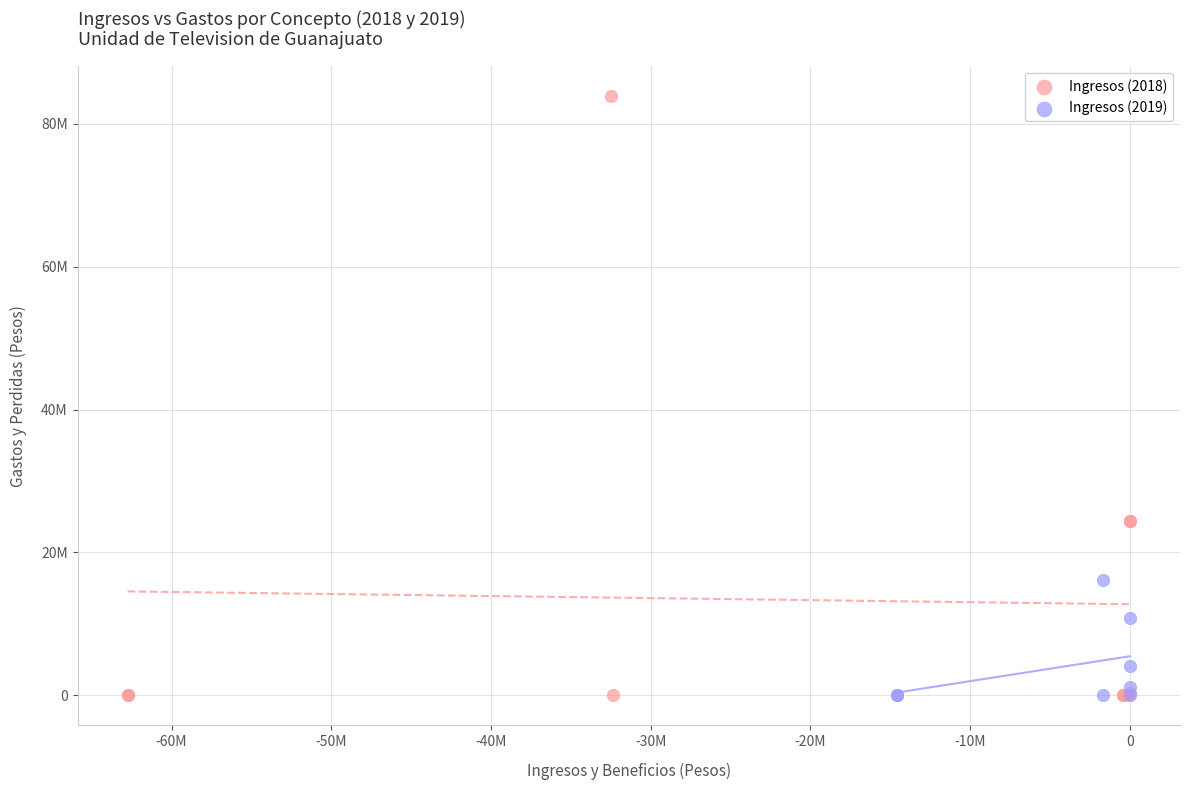

Which series has the largest Y range (max minus min)?

Ingresos (2018)